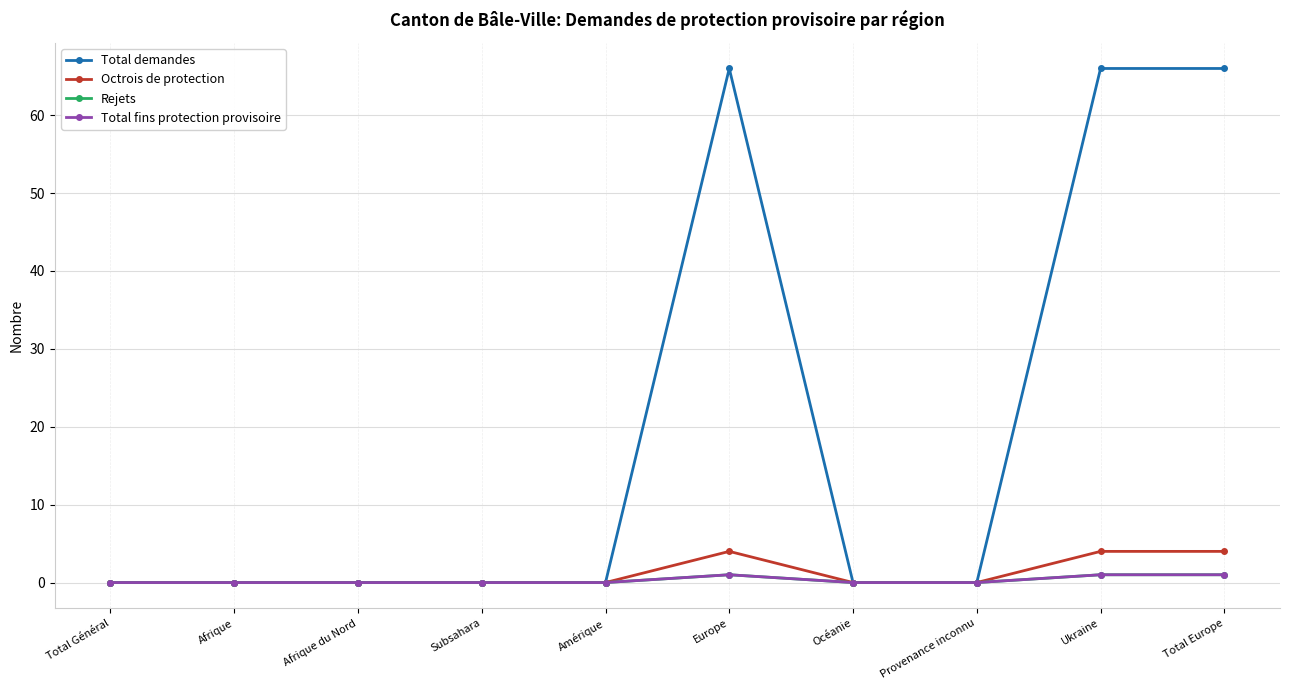

Is this an area chart (filled region under the line)?

No